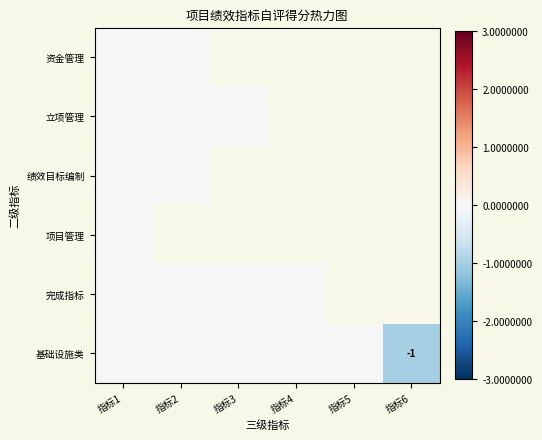

At which category is the sum across all series the highest?

指标1